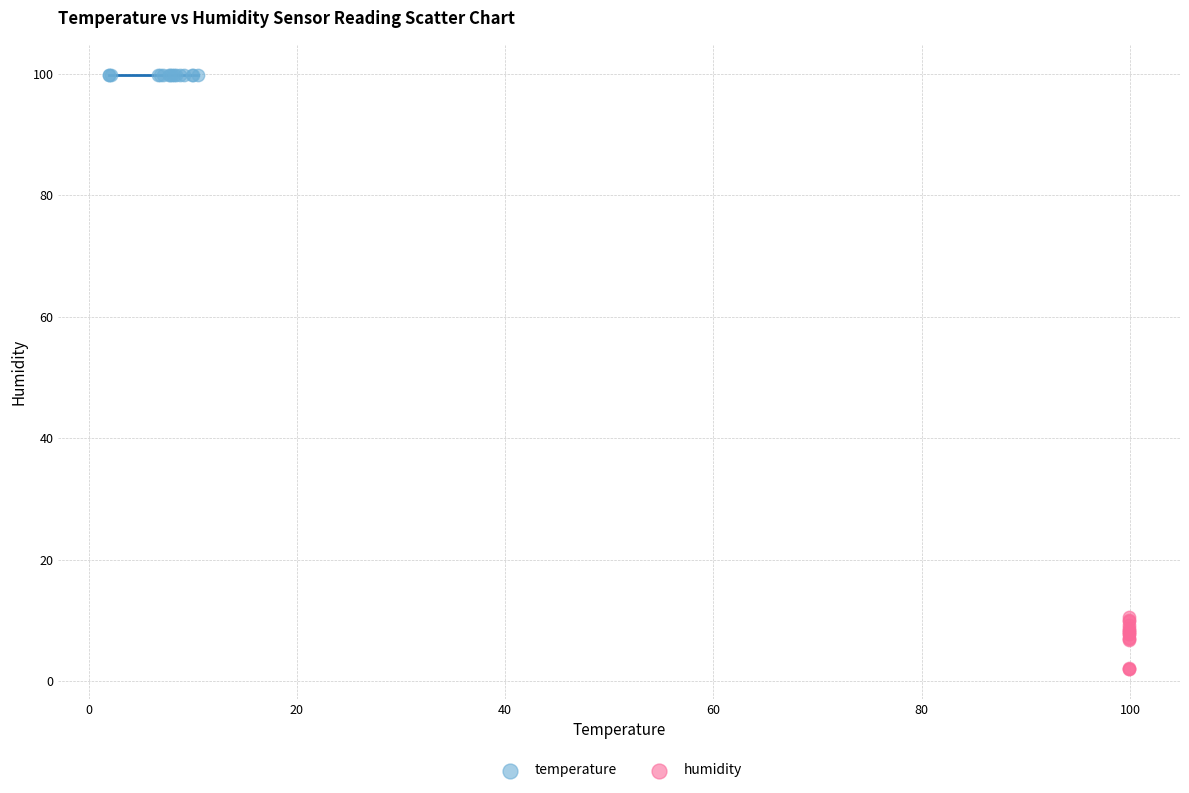

Which series contains the highest Y value?

temperature